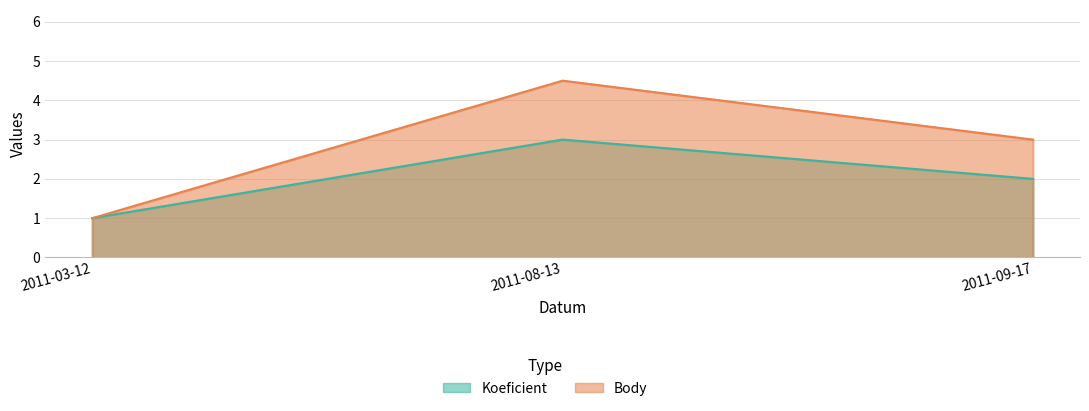

List the series in order of their peak value, highest first.

Body, Koeficient